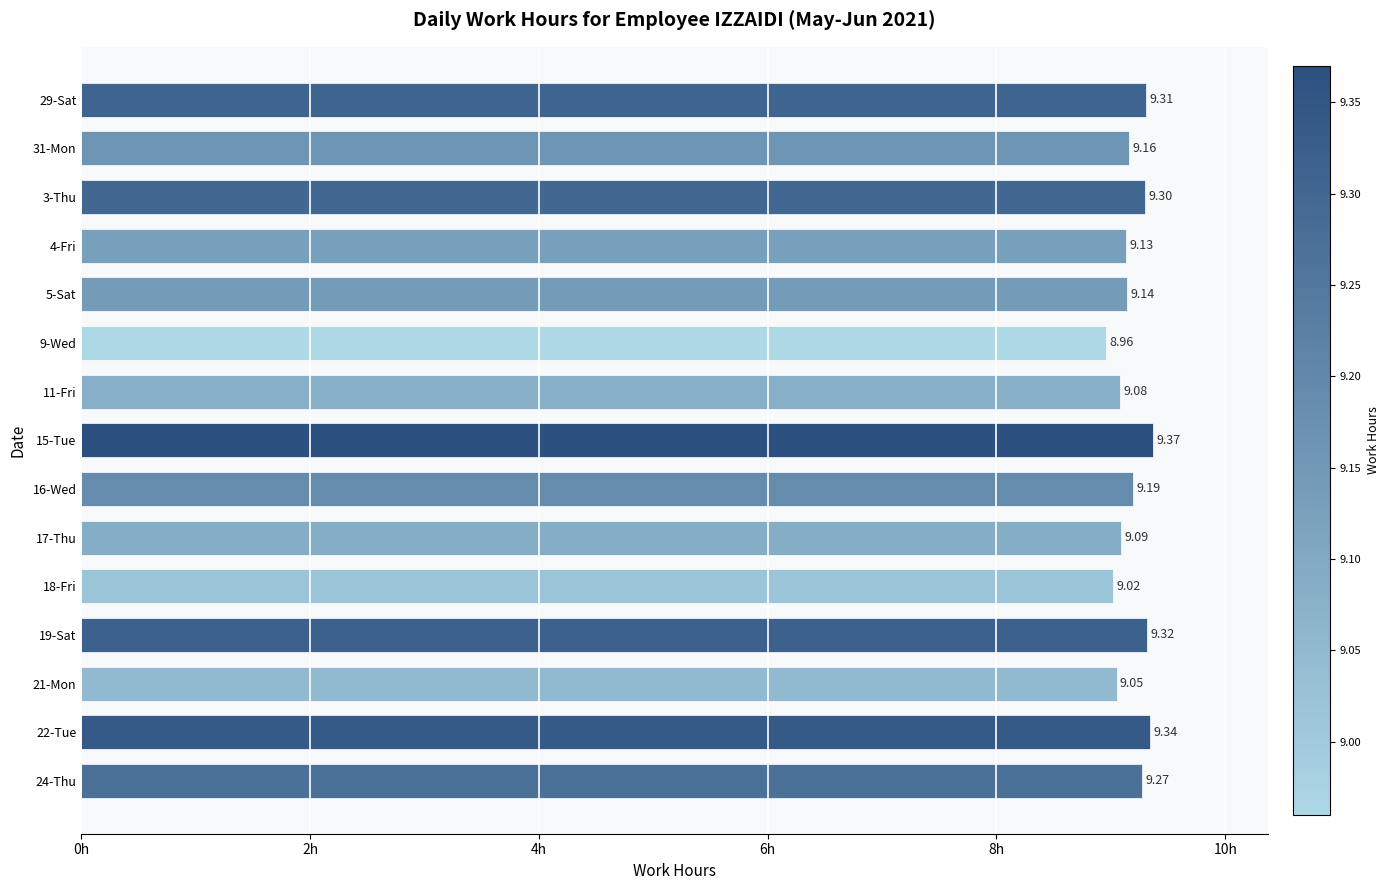

List the labels in order of value, largest first.

15-Tue, 22-Tue, 19-Sat, 29-Sat, 3-Thu, 24-Thu, 16-Wed, 31-Mon, 5-Sat, 4-Fri, 17-Thu, 11-Fri, 21-Mon, 18-Fri, 9-Wed